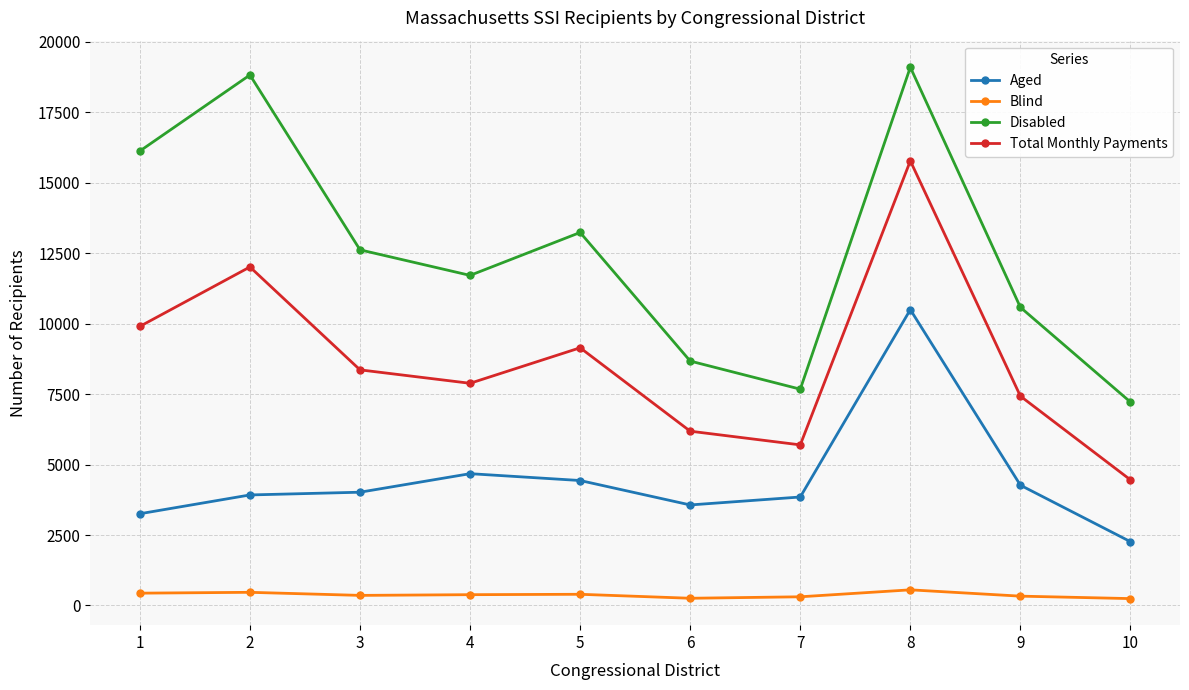

Which category has the highest value across all series?

8